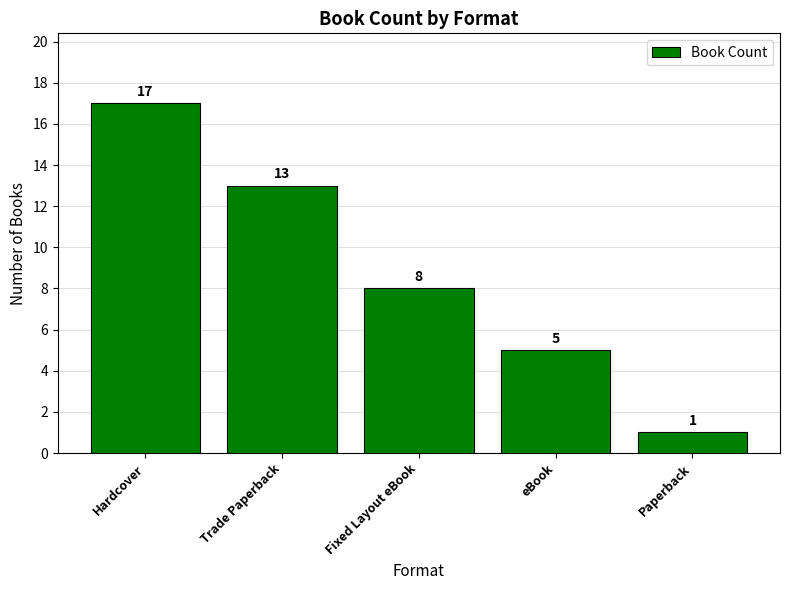

Reading right to left, what are all the values shown in this chart?

Paperback=1	eBook=5	Fixed Layout eBook=8	Trade Paperback=13	Hardcover=17